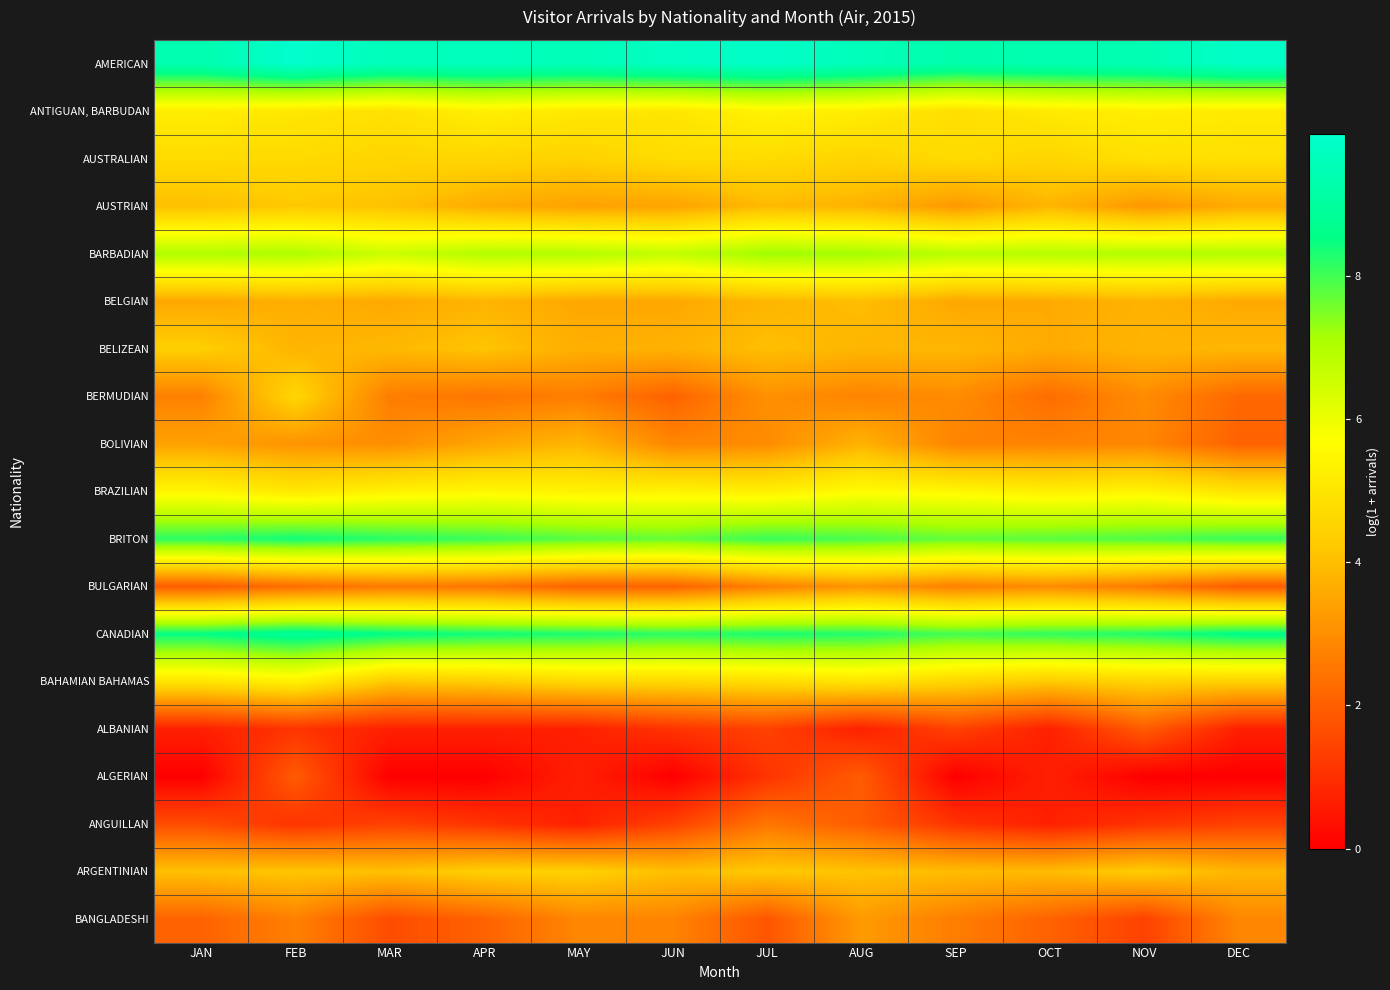

Which series has the largest range (max minus min)?

BERMUDIAN